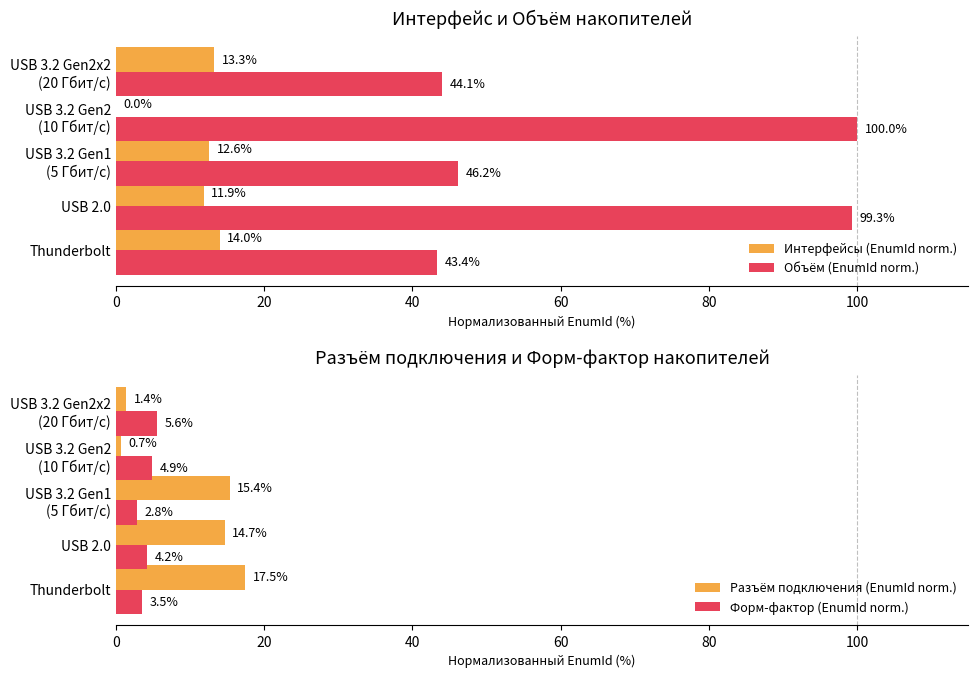

How many groups of bars are there?

5